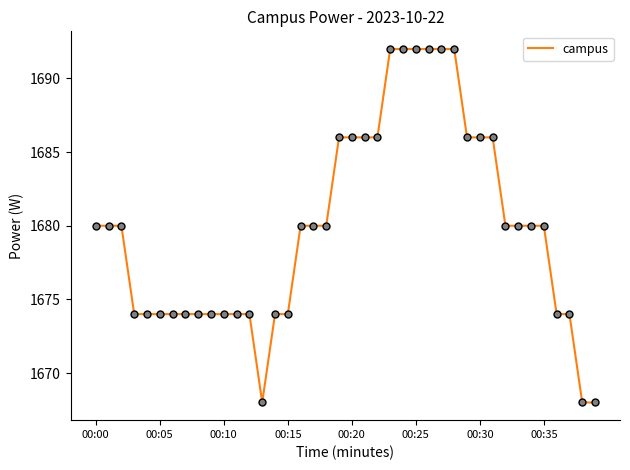

What is the greatest value displayed?

1692